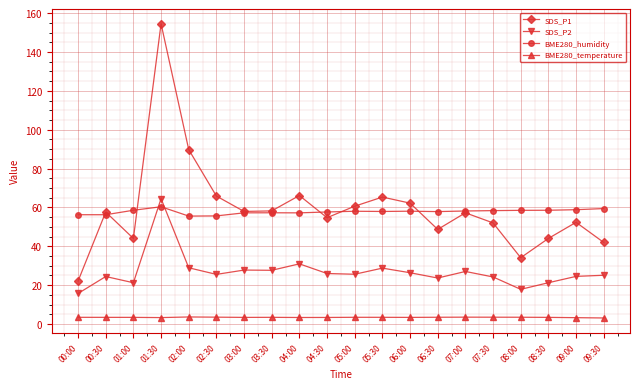

What is the label of the 19th point from the right?

00:30